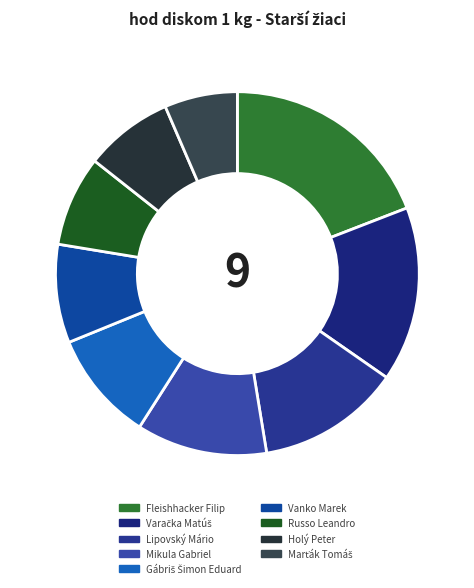

To the nearest percent, what percentage of the pie is Russo Leandro?

8%